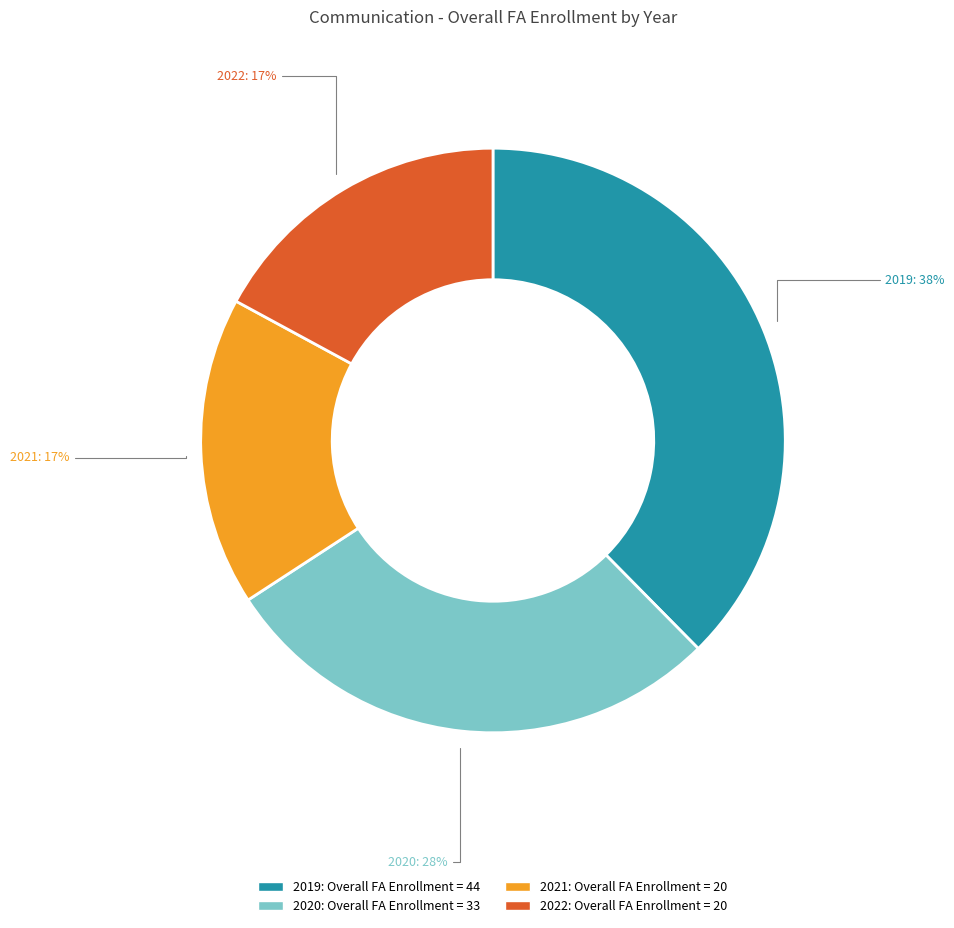

What percentage is the 2021 slice, to the nearest percent?

17%